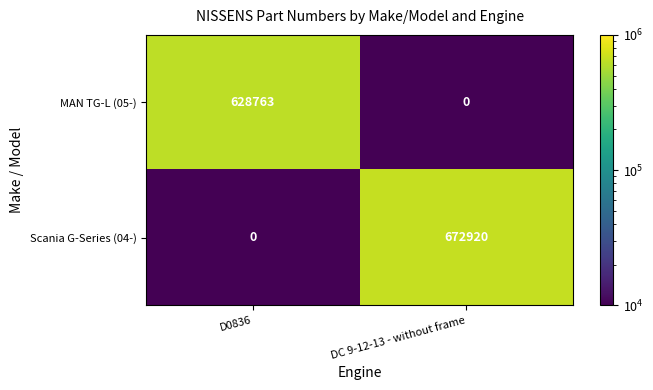

Is it true that Scania G-Series (04-) equals 280111 at DC 9-12-13 - without frame?

False